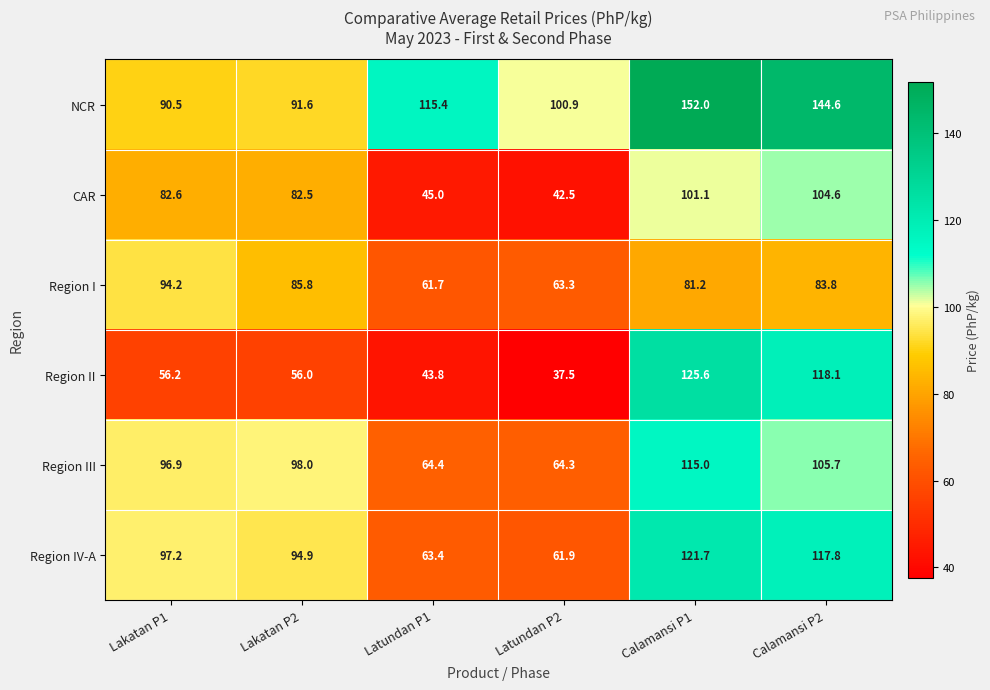

What is the difference between the maximum and second lowest values in the Region IV-A series?

58.3